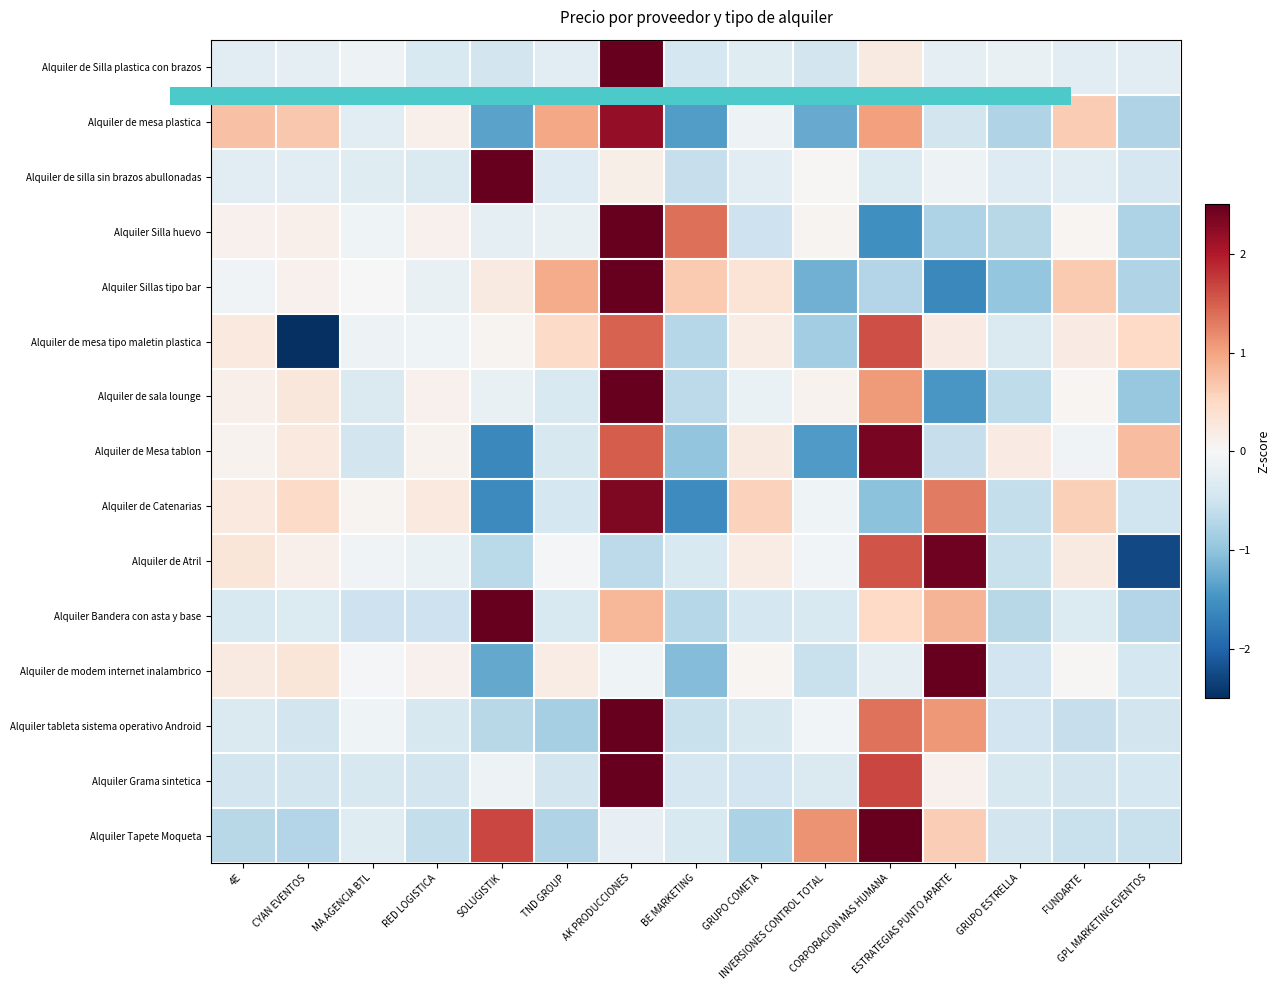

At which category is the sum across all series the highest?

AK PRODUCCIONES